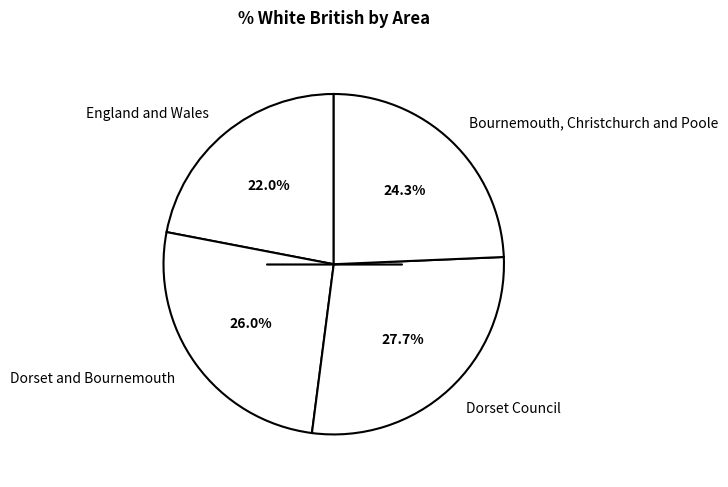

Is it true that Bournemouth, Christchurch and Poole is 17% of the pie?

False